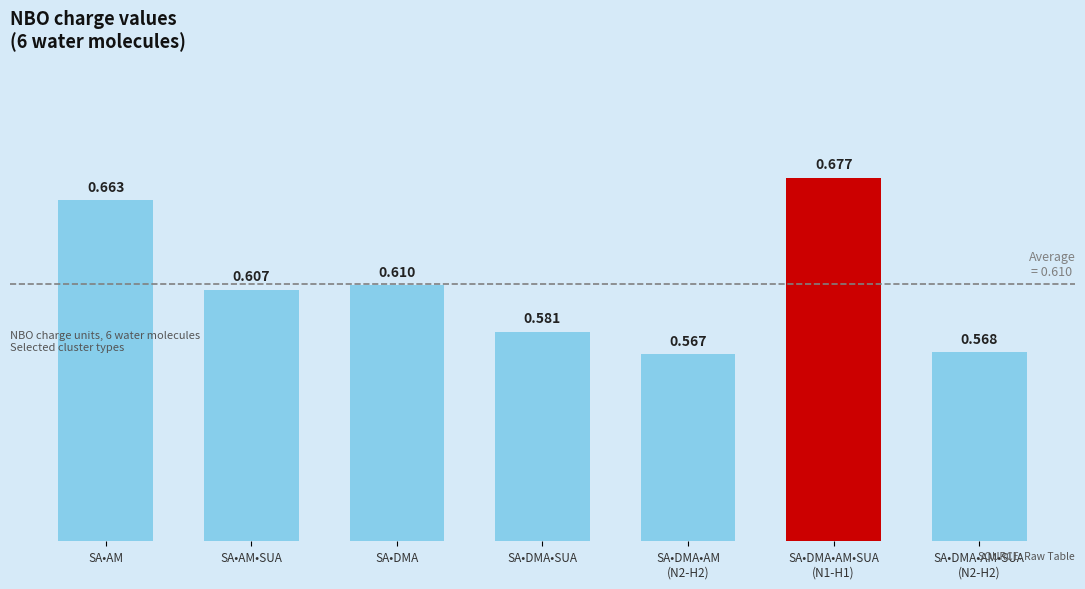

How many bars are there in total?

7